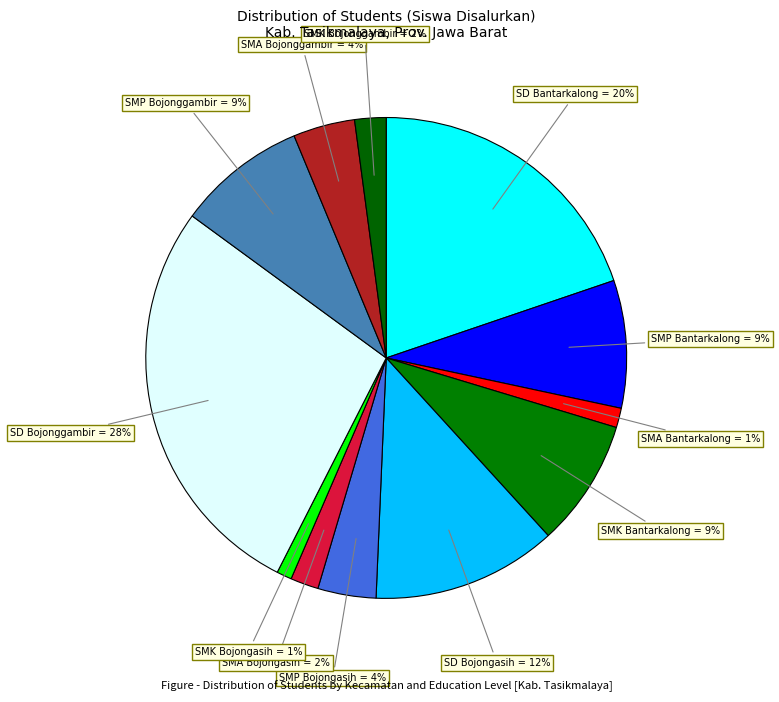

How many segments does this pie chart have?

12